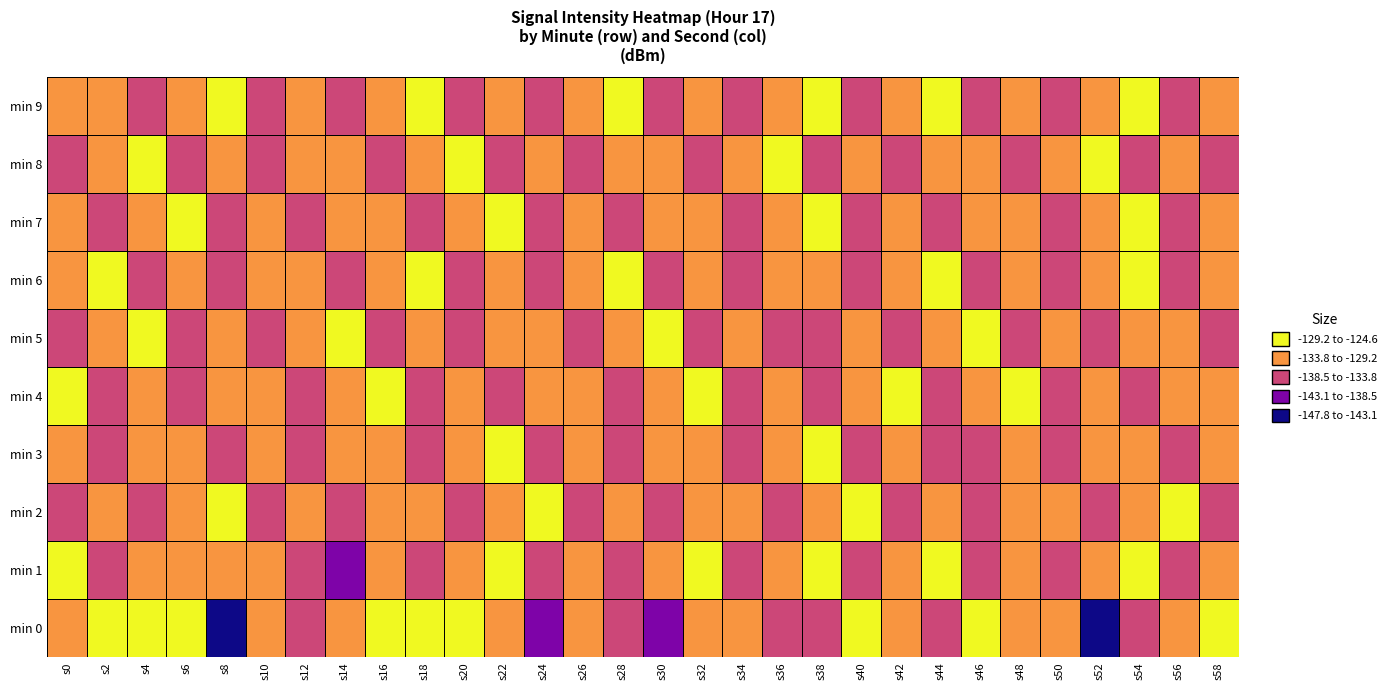

Rank the series by their maximum value, from lowest to highest.

min 3, min 6, min 2, min 8, min 5, min 7, min 4, min 1, min 9, min 0